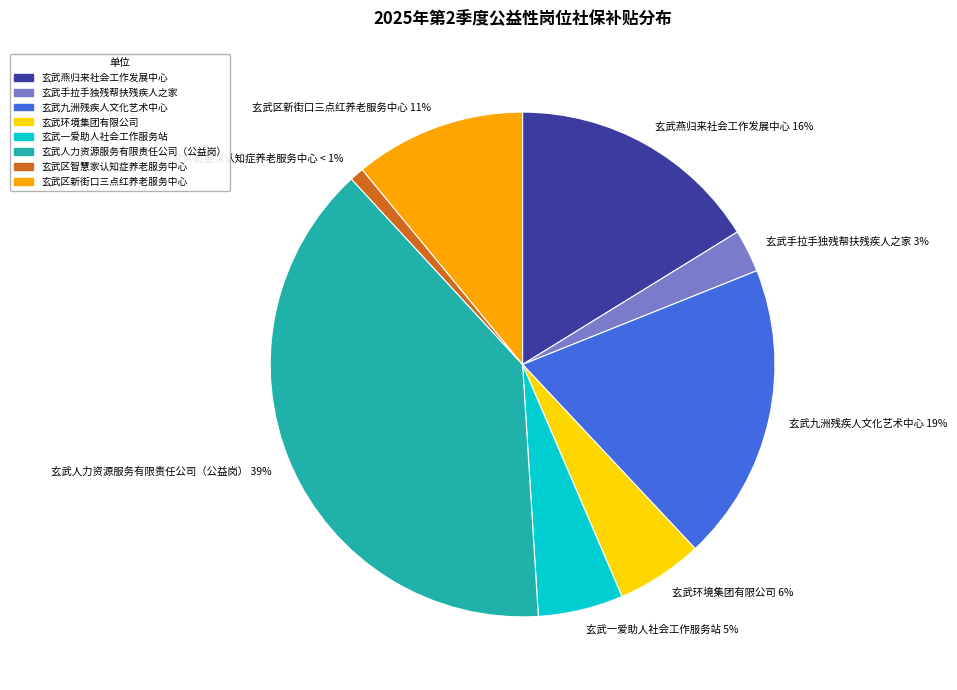

Is the sum of 玄武环境集团有限公司 6% and 玄武区新街口三点红养老服务中心 11% greater than half?

No